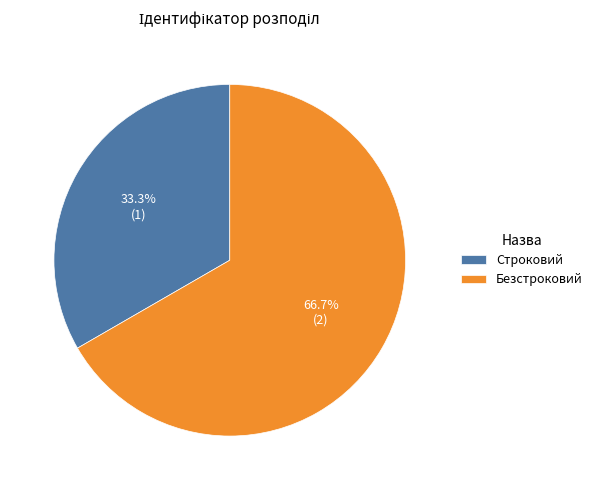

What is the largest slice in the pie chart?

Безстроковий